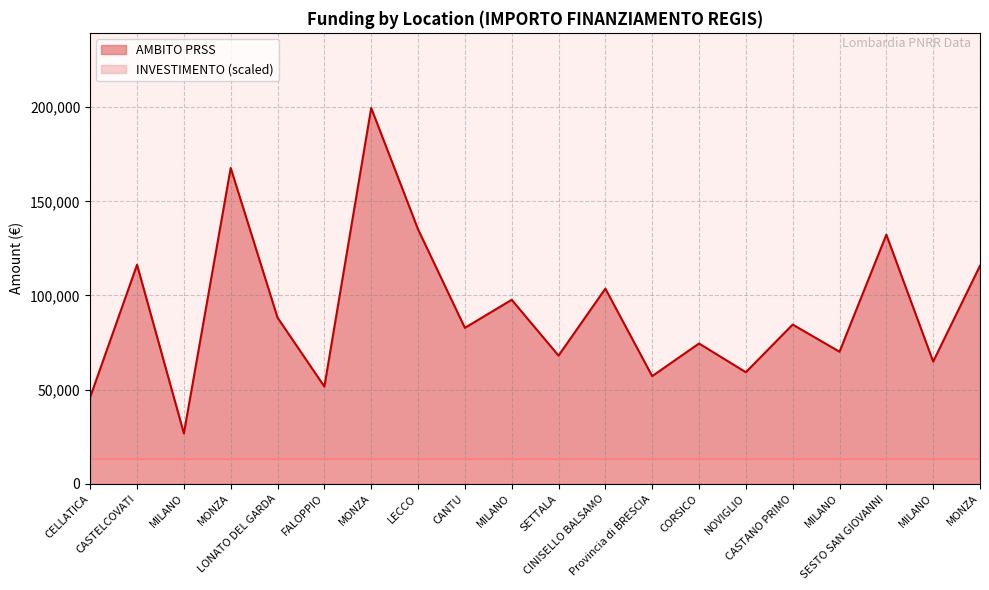

What is the value of the 13th point from the left?

57160.7